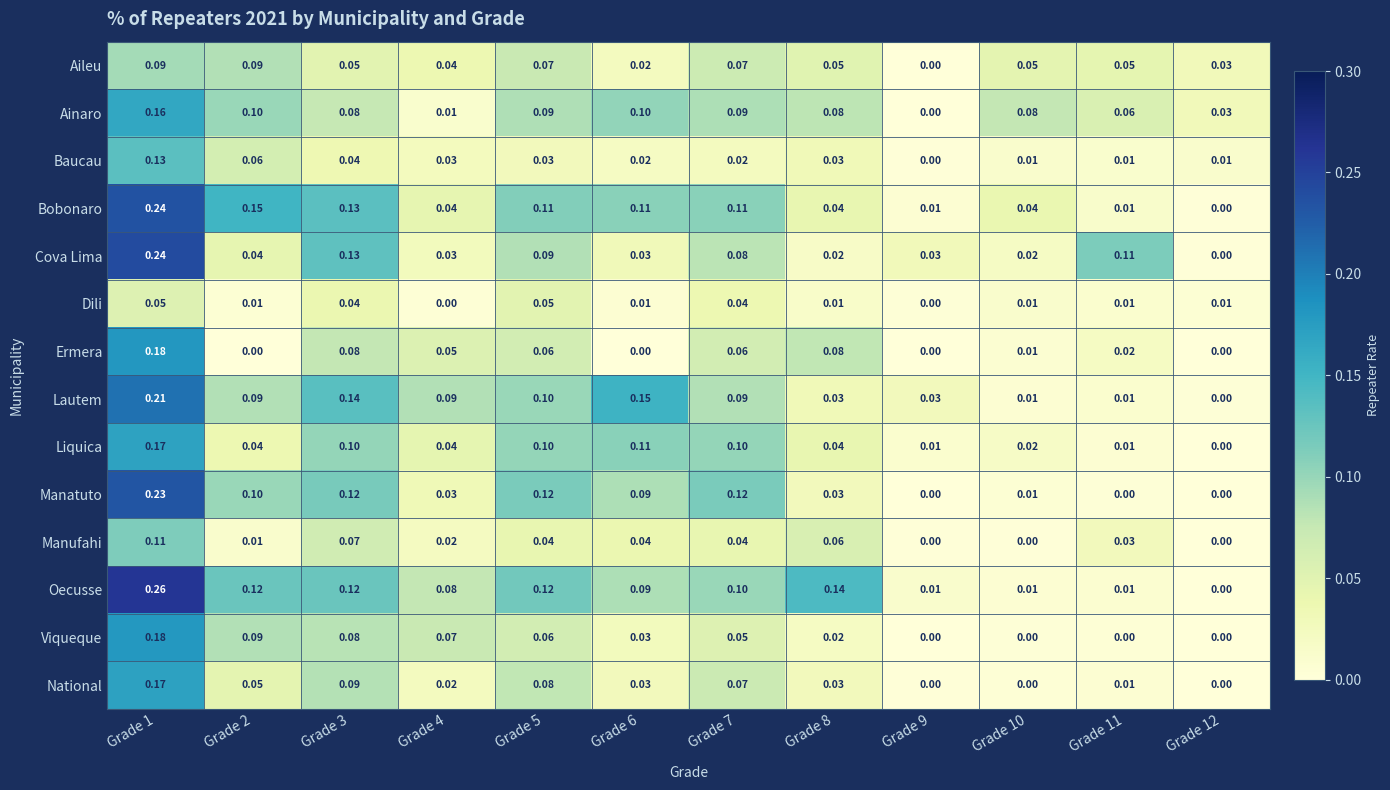

How many categories are shown in the chart?

12